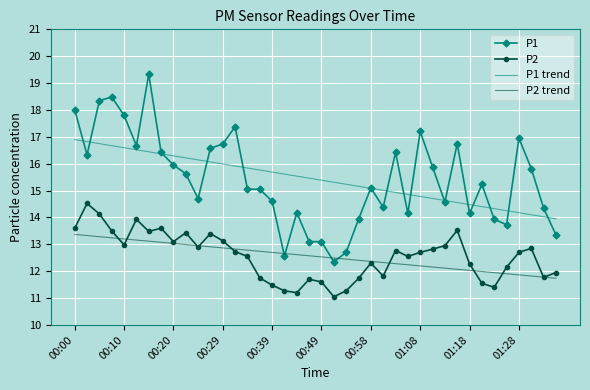

True or false: P2 trend and P1 trend cross at least once.

False